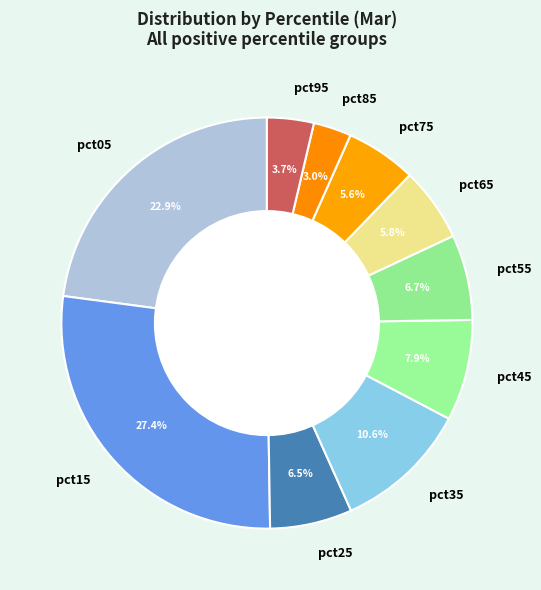

Between pct15 and pct35, which is larger?

pct15